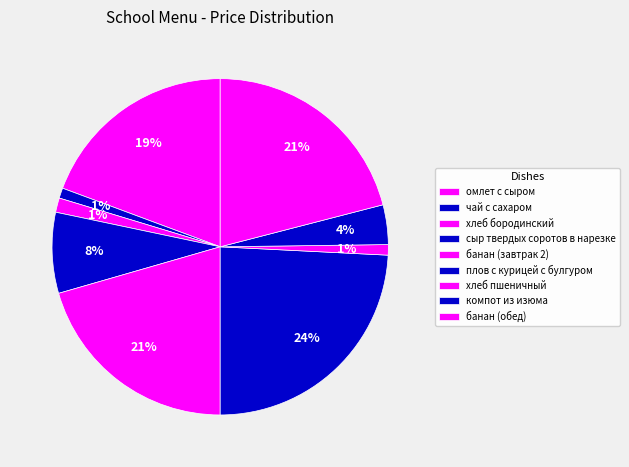

Which category has the biggest portion of the pie?

плов с курицей с булгуром